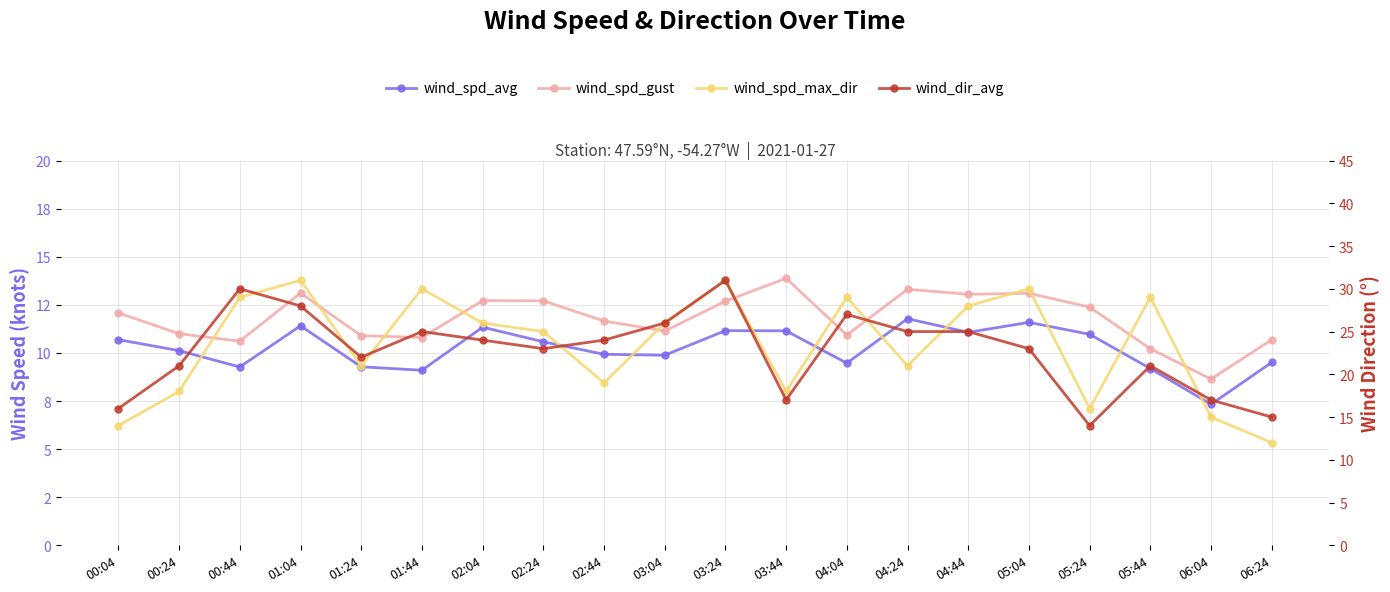

What is the average value of the wind_spd_gust series?

11.8